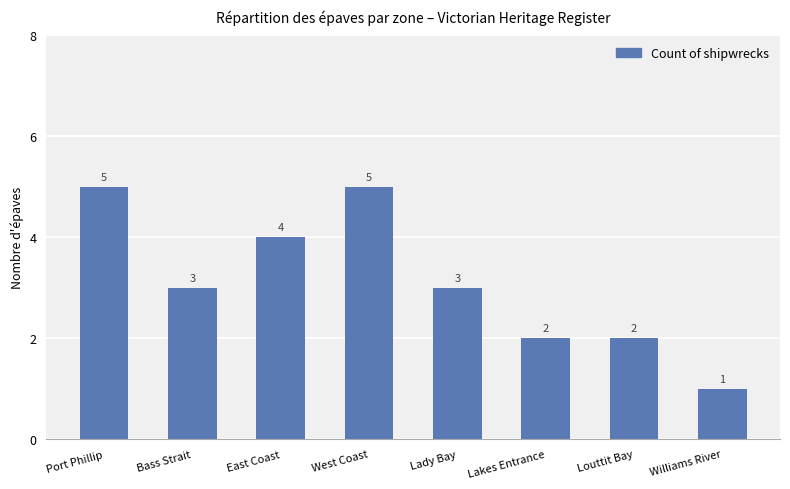

What is the approximate value at West Coast?

5